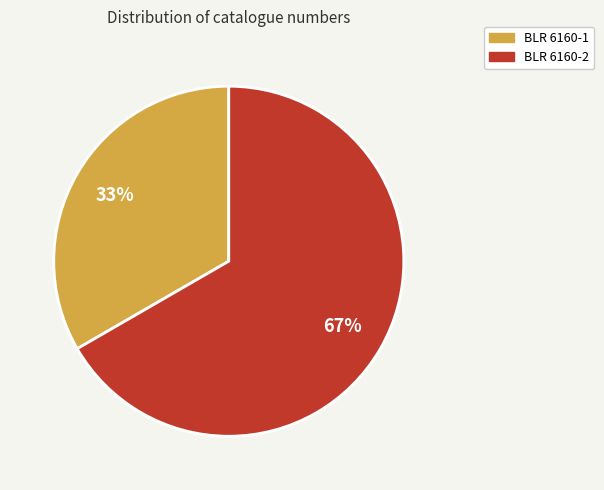

How many slices are in this pie chart?

2